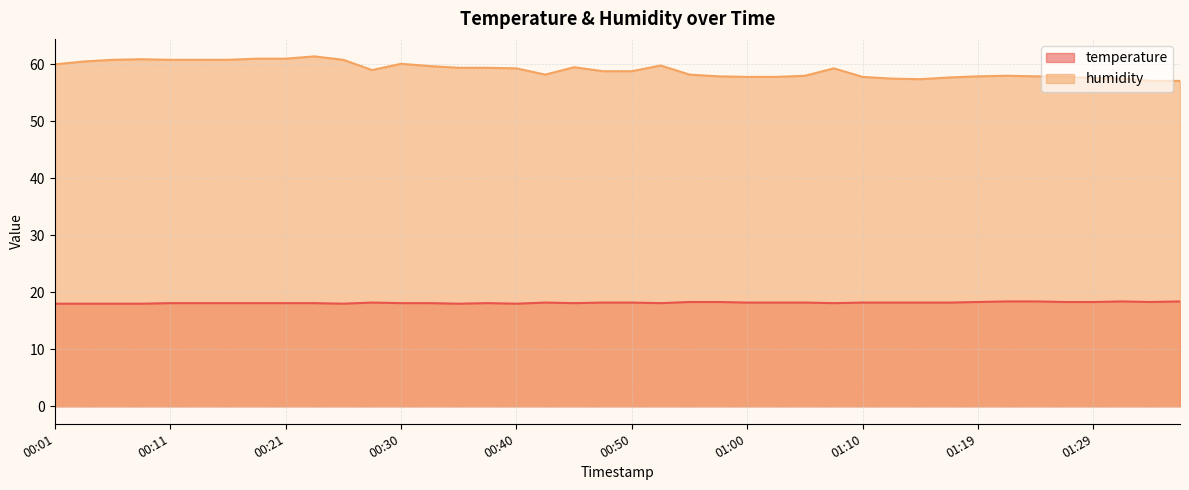

How many temperature values are between 18 and 19?

40